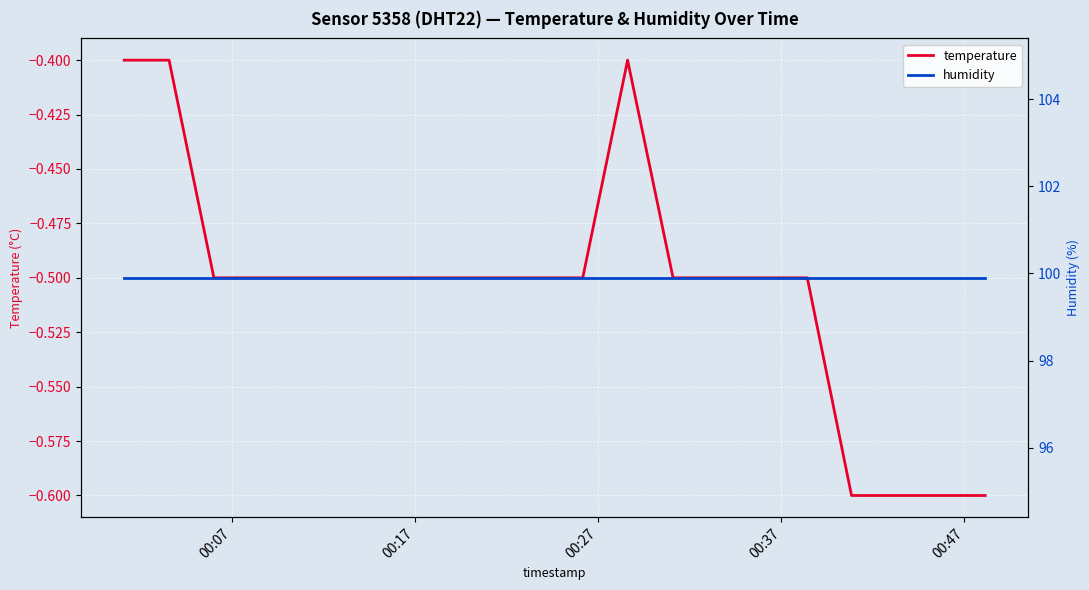

What is the maximum value for temperature?

-0.4